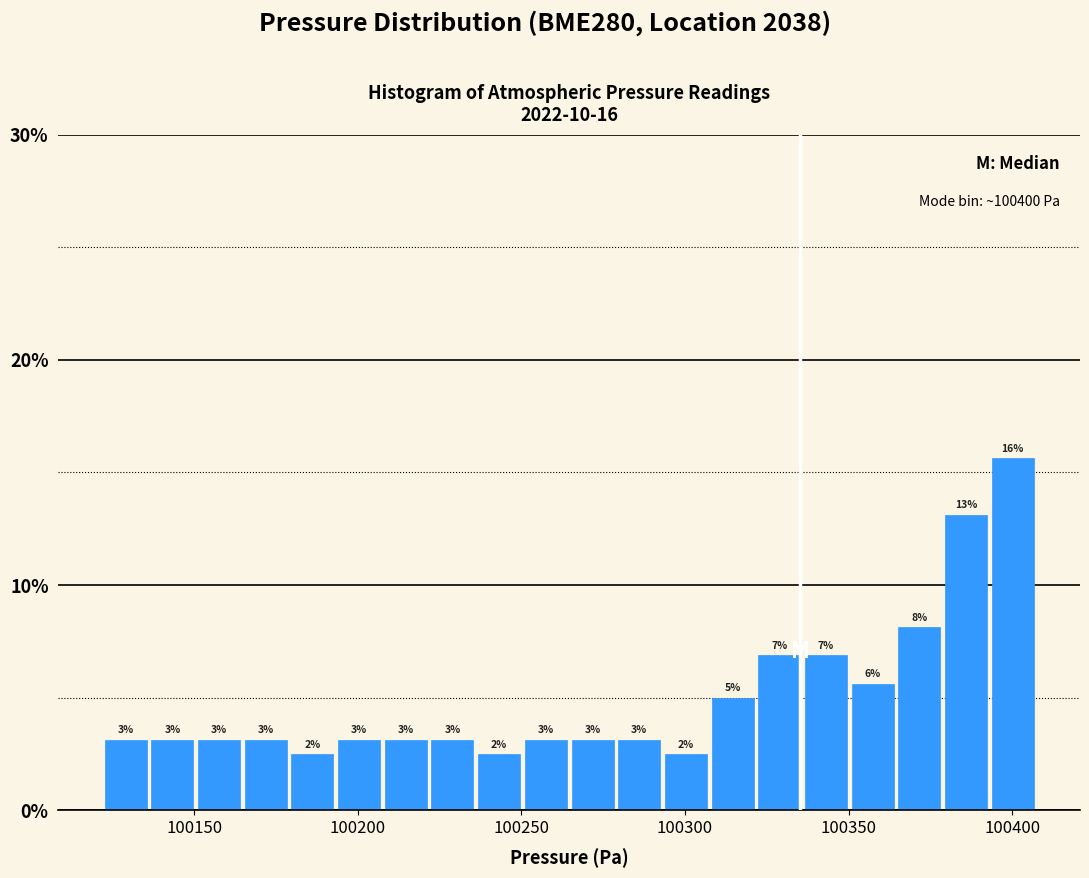

Read against the x-axis, roughly where is the centre of the tallest bar?

100400